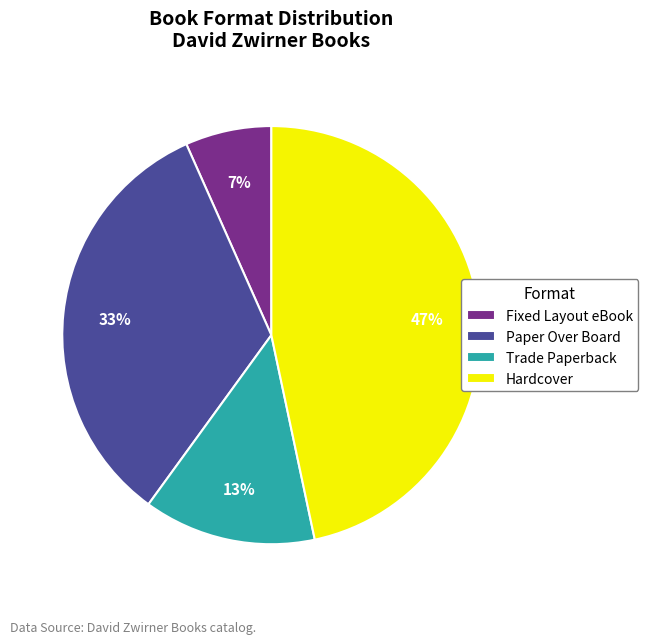

Count the number of slices in the pie.

4